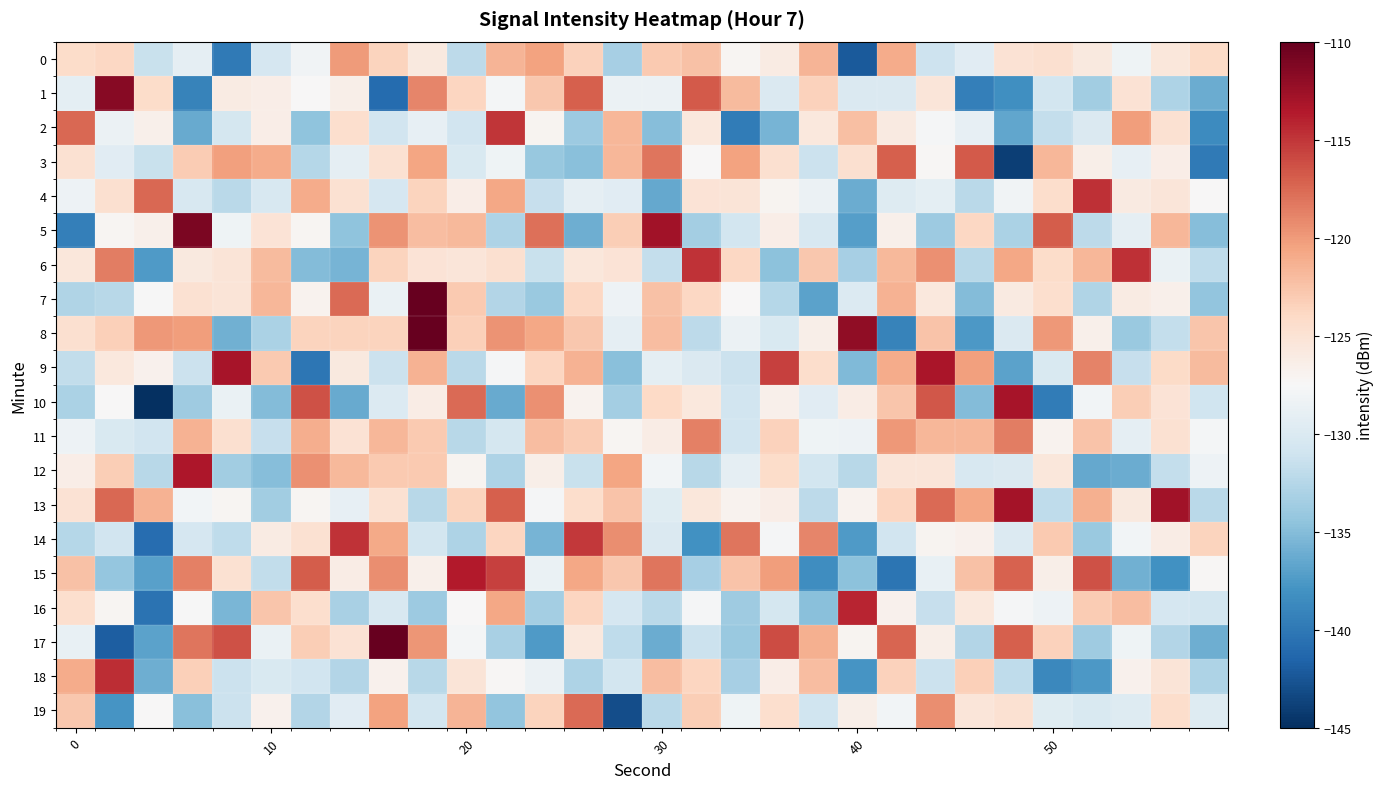

How many data points does each series have?

30